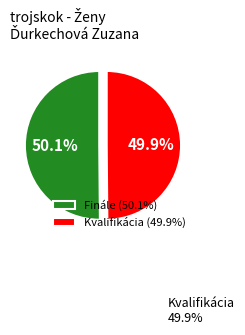

How much of the chart is everything except Kvalifikácia?

50.1%